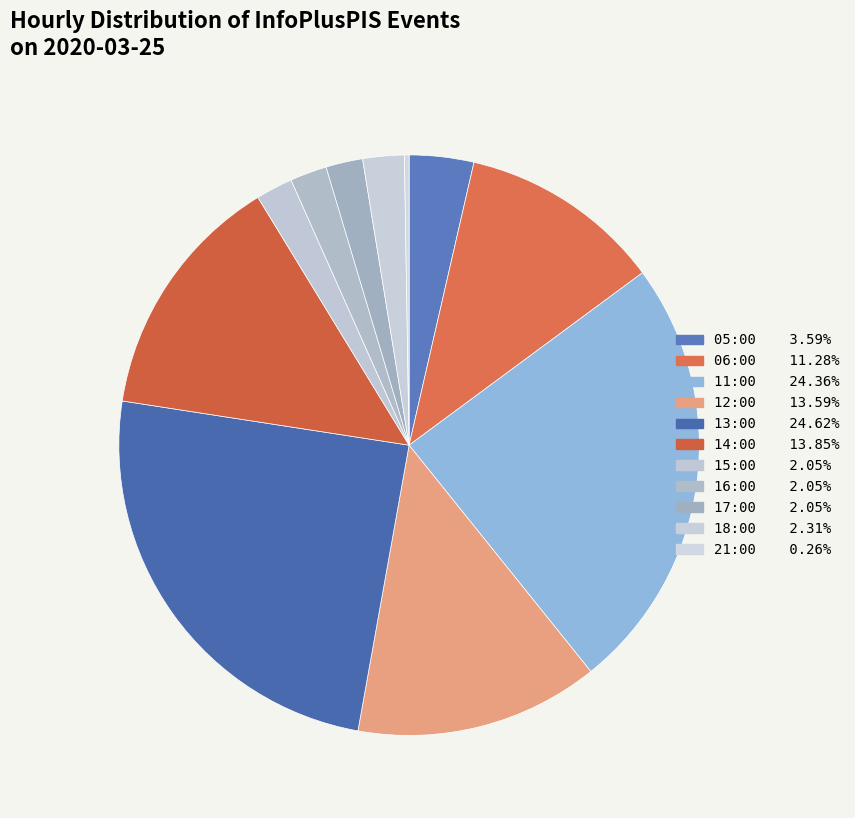

To the nearest percent, what is the average slice percentage?

9%